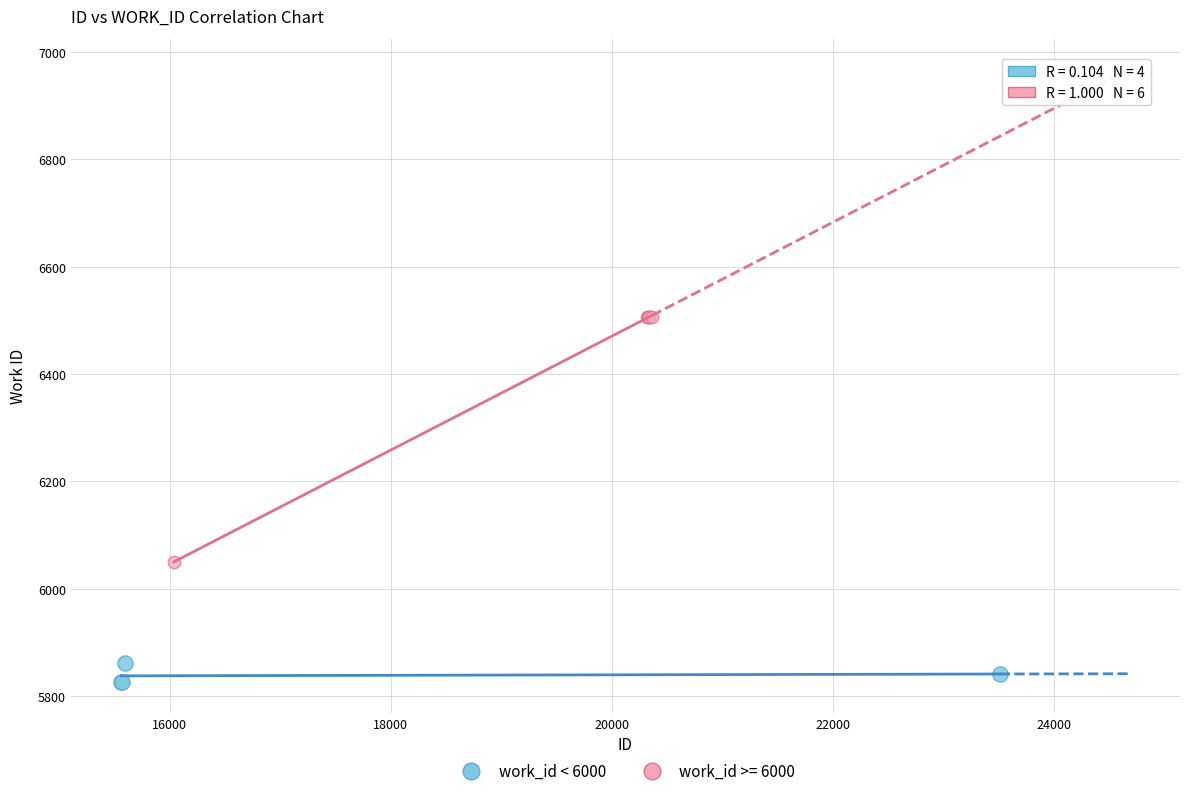

Which series contains the highest Y value?

work_id >= 6000